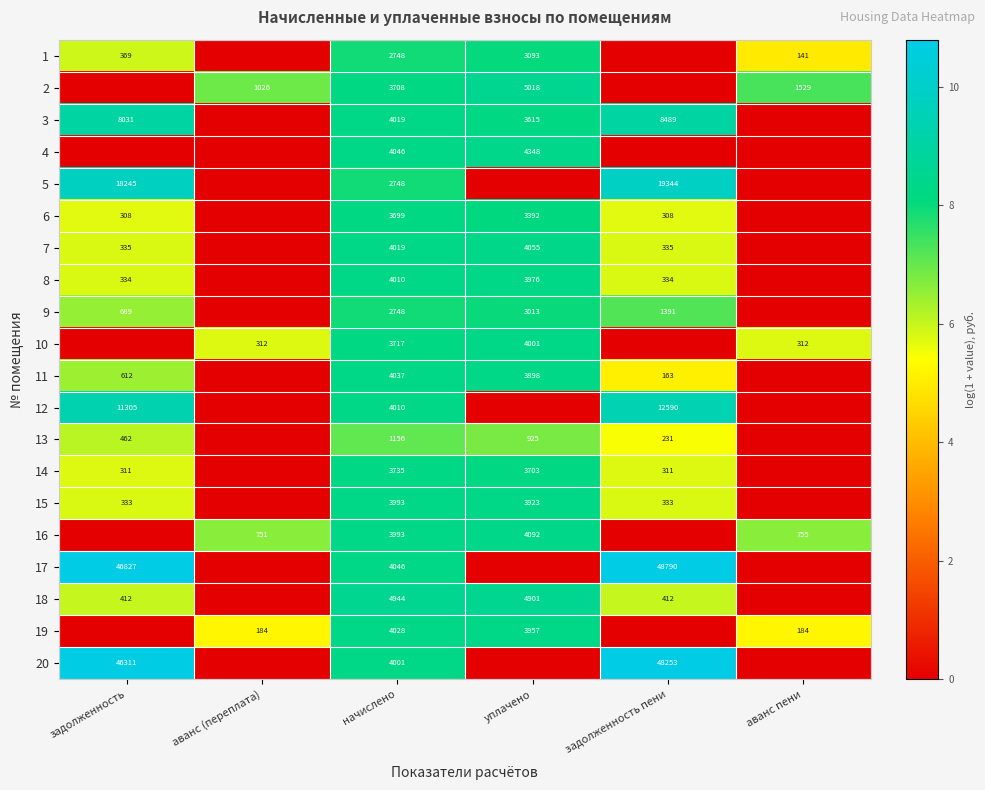

Between аванс пени and задолженность пени, which is larger?

аванс пени